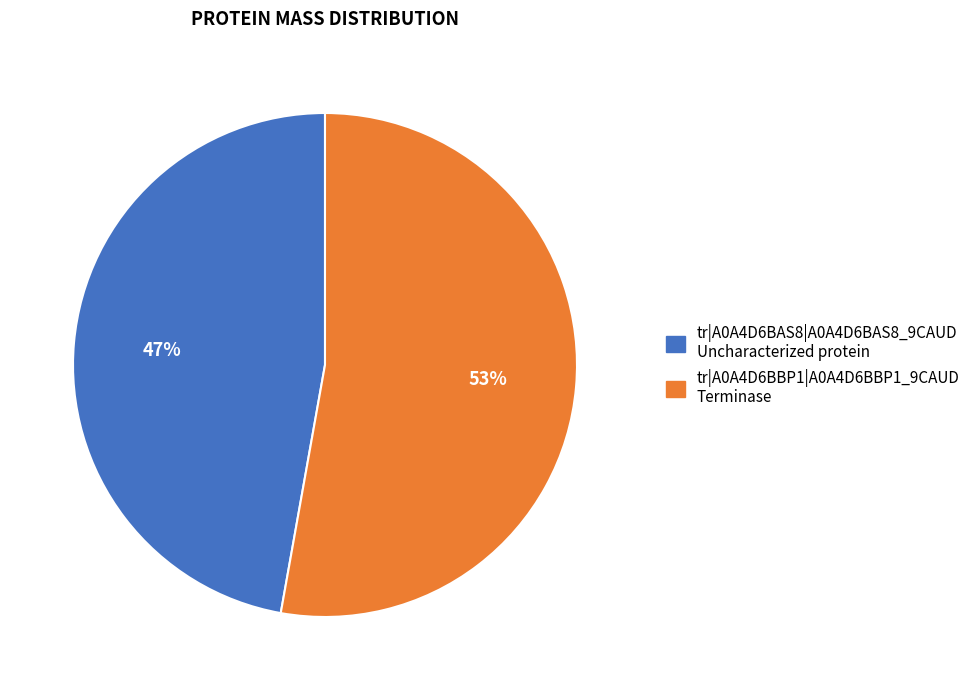

Is tr|A0A4D6BAS8|A0A4D6BAS8_9CAUD the majority of the pie?

No